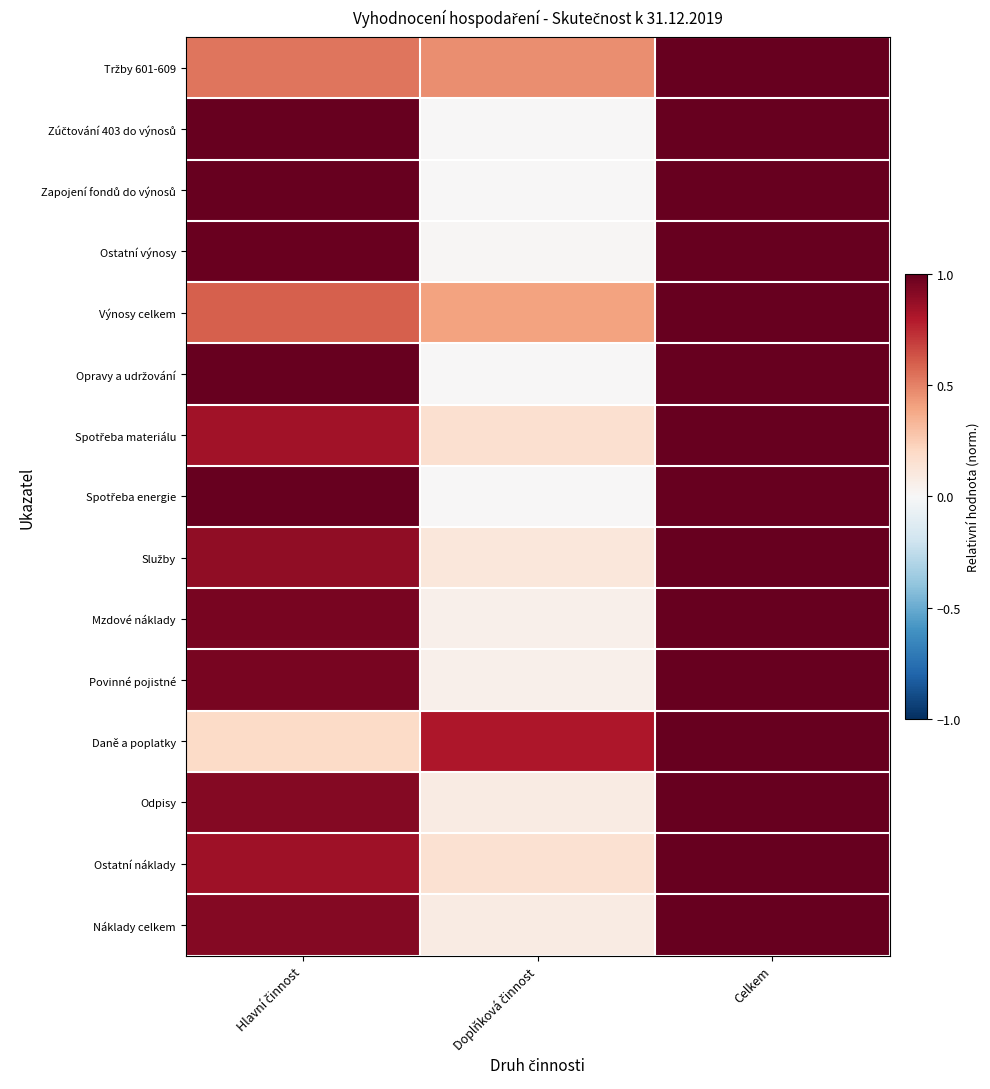

What is the difference between the highest and lowest values at Hlavní činnost?

0.8